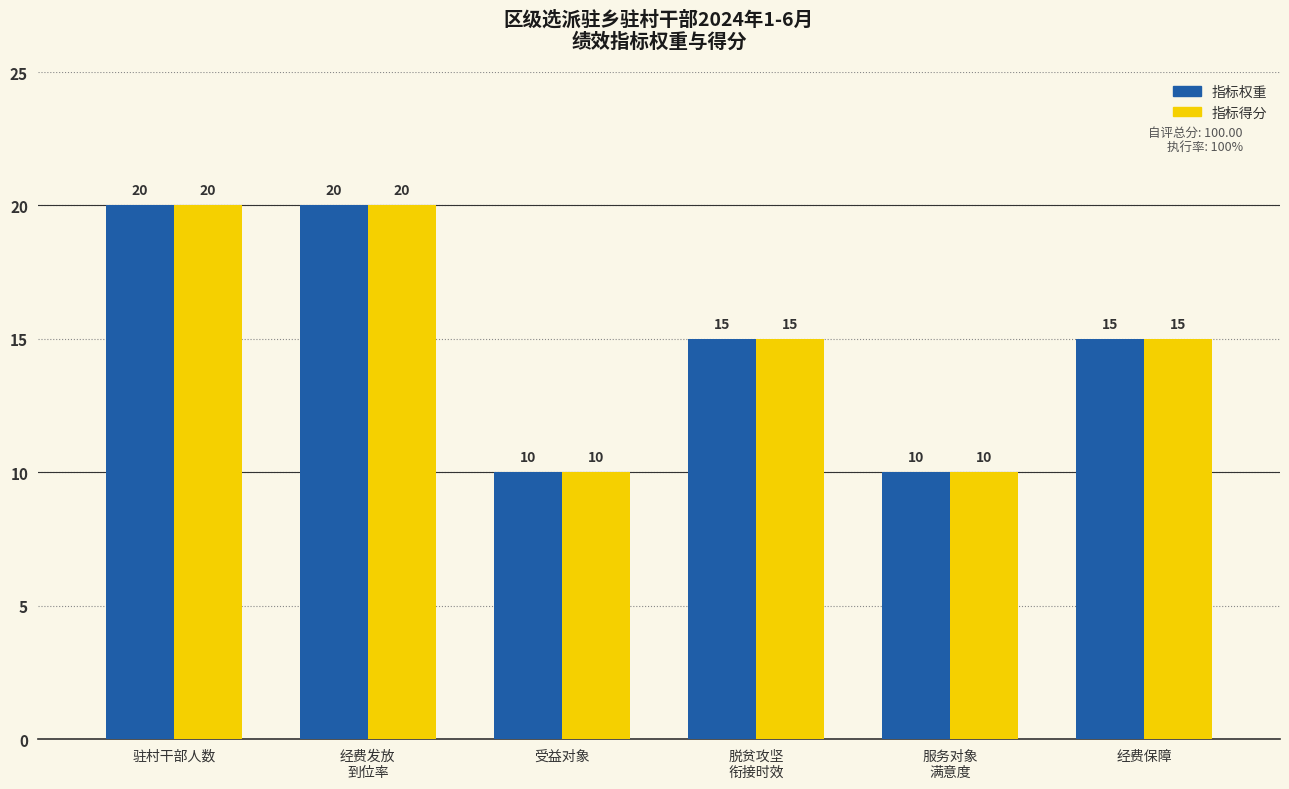

What is the label of the 4th bar from the left?

脱贫攻坚
衔接时效